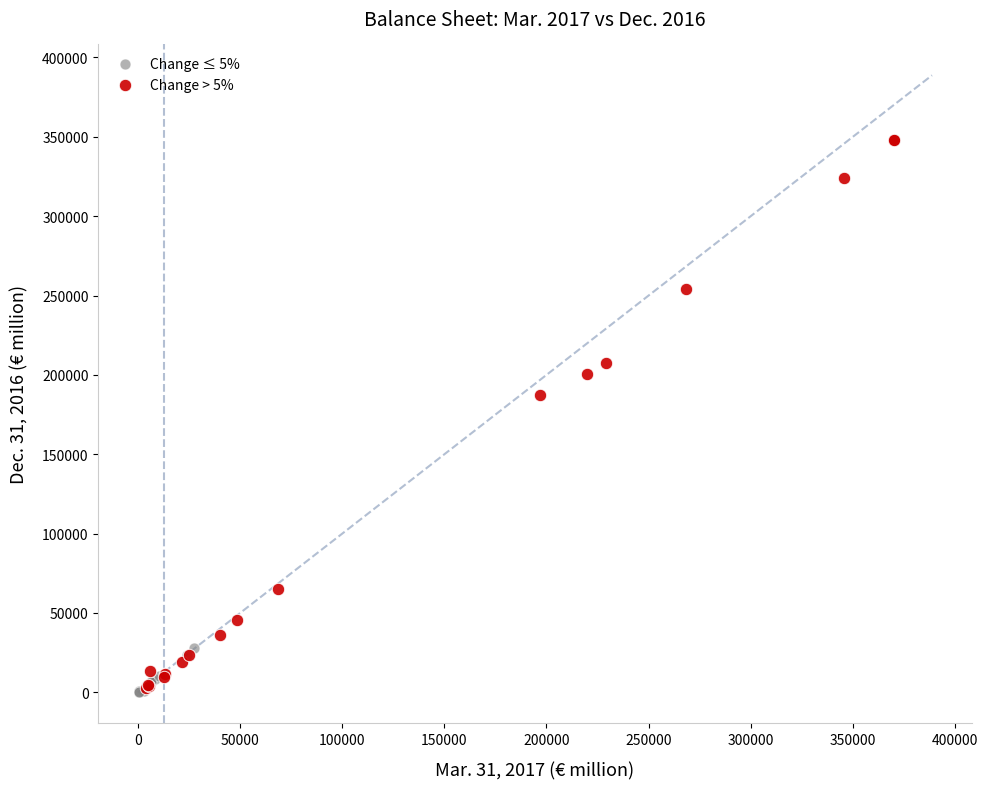

Which series contains the highest Y value?

Change > 5%